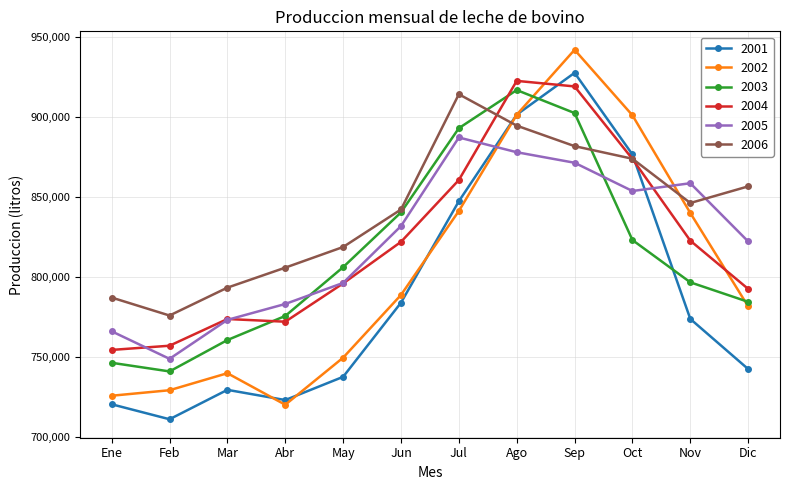

True or false: 2003 has more than 0 interior local peaks.

True